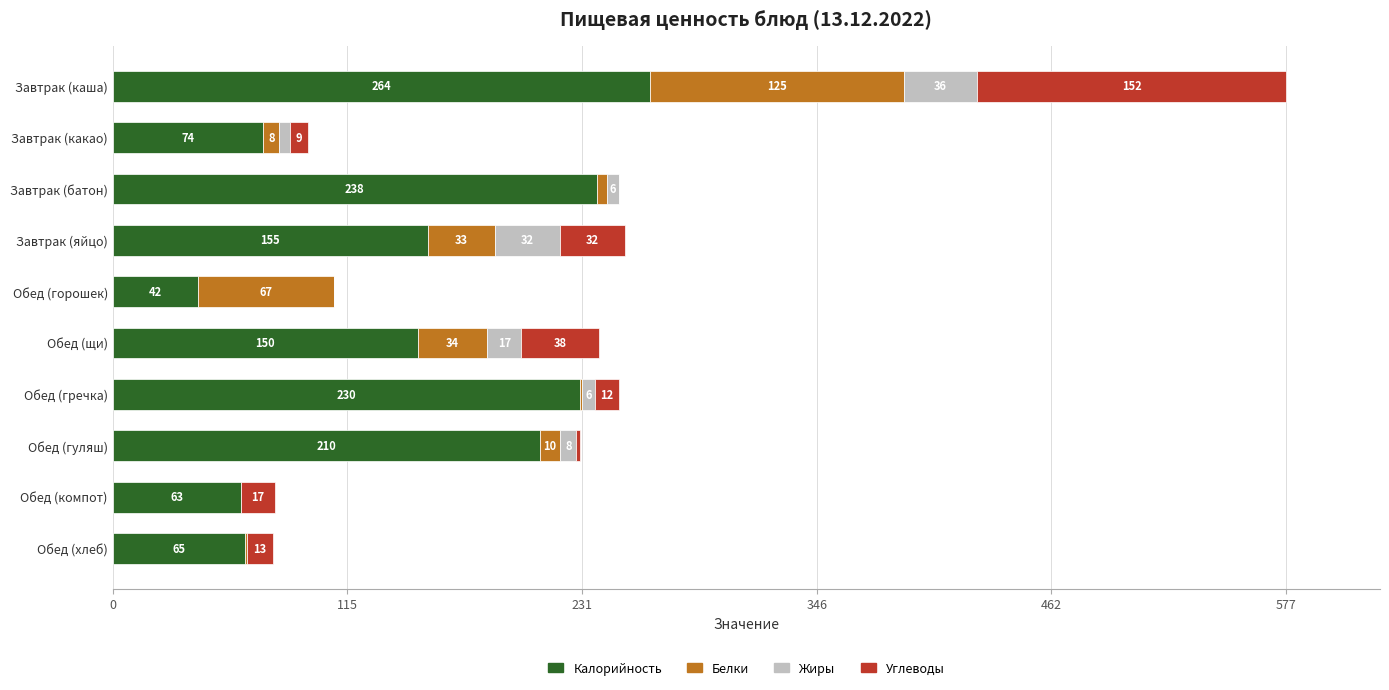

What is the maximum value for Калорийность?

264